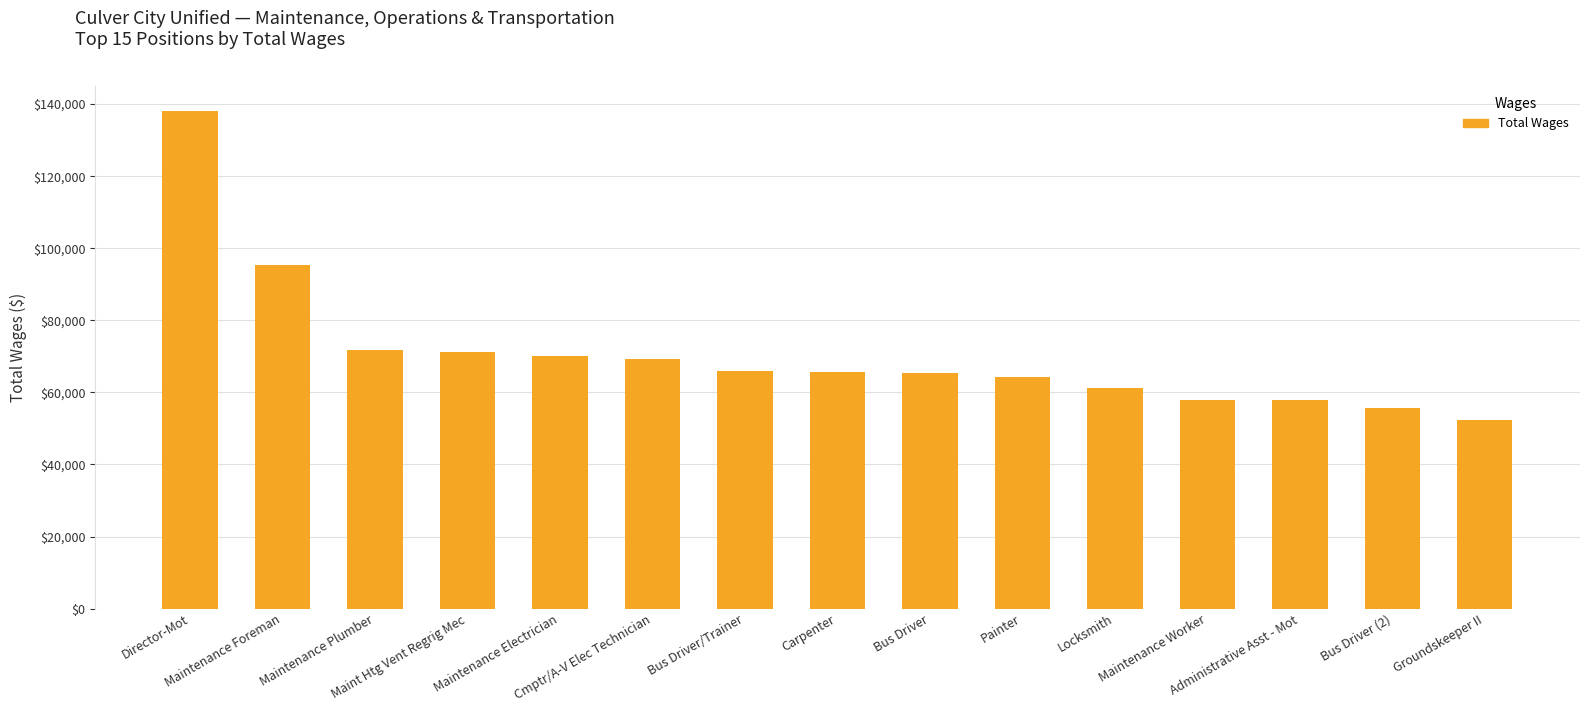

How many bars are there in total?

15